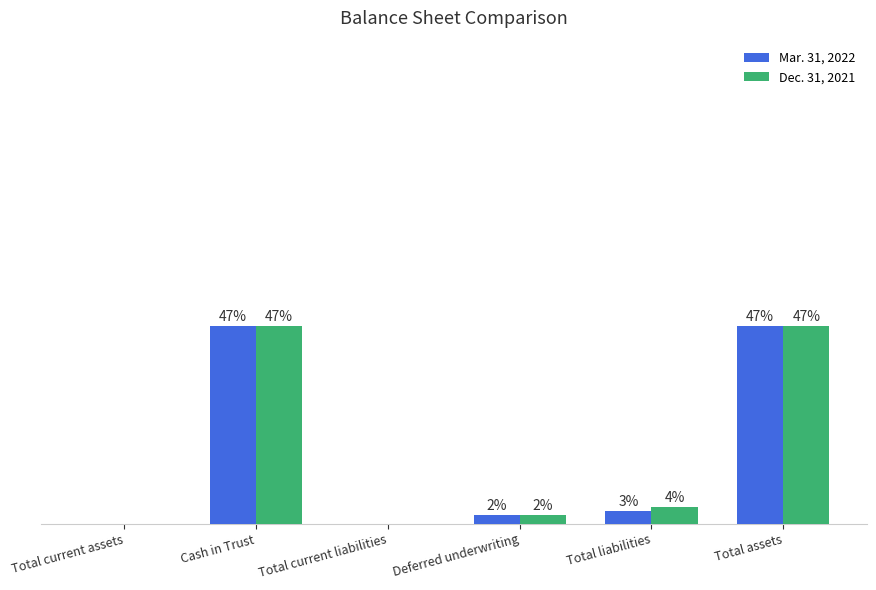

Where is Dec. 31, 2021 nearest to the value 23?

Total liabilities